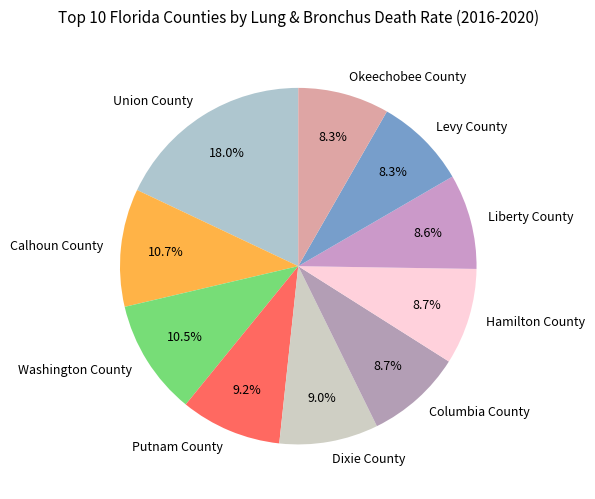

True or false: Hamilton County accounts for 9% of the total.

True